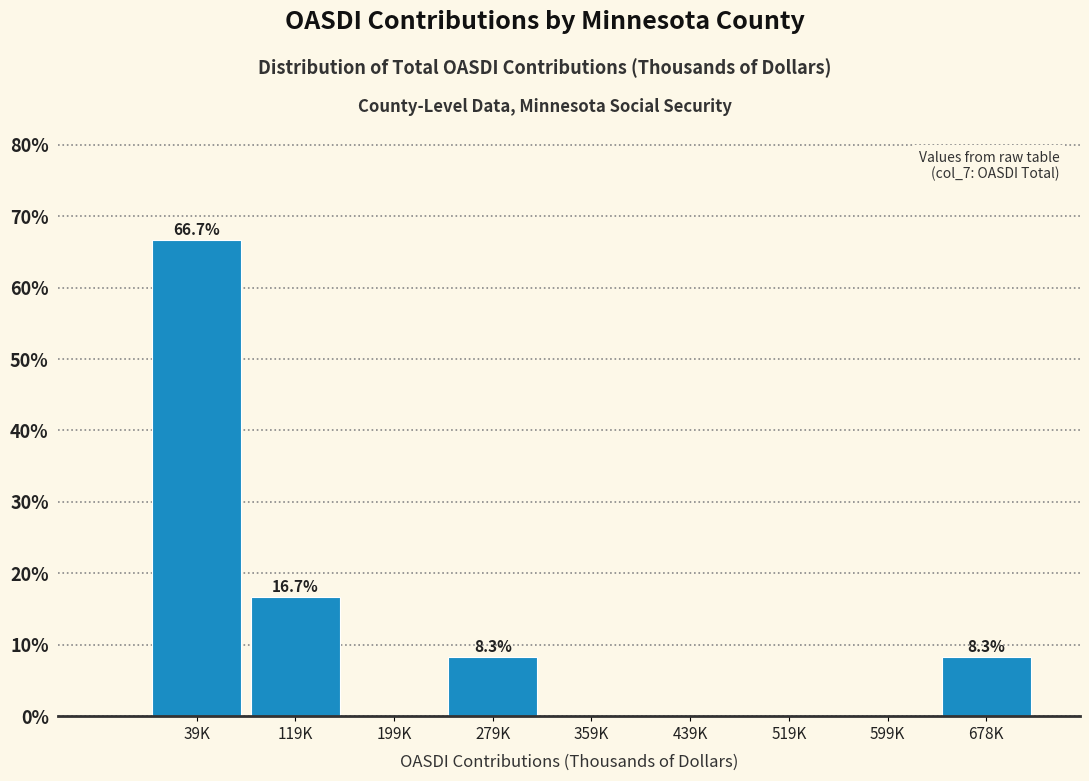

Reading left to right, extract all data points from this chart.

39K=66.7	119K=16.7	199K=0.0	279K=8.3	359K=0.0	439K=0.0	519K=0.0	599K=0.0	678K=8.3